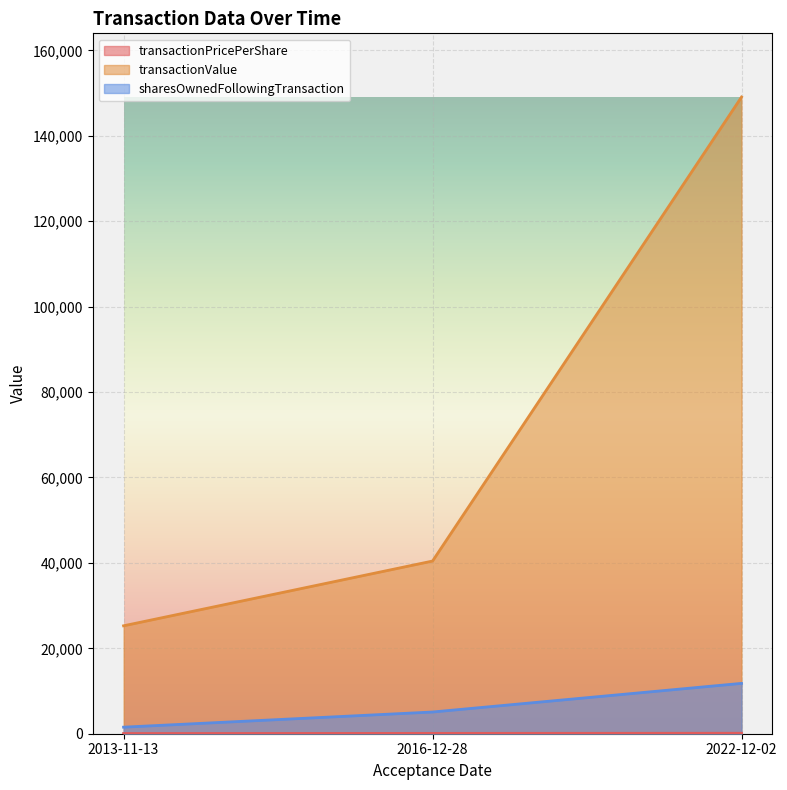

What are all the series names shown in the legend?

transactionPricePerShare, transactionValue, sharesOwnedFollowingTransaction